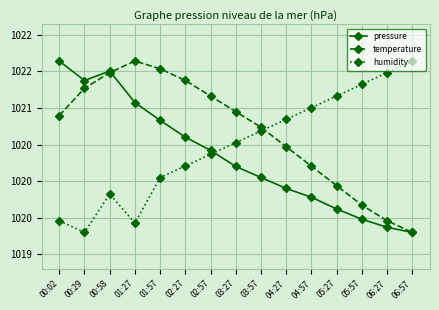

What are all the series names shown in the legend?

pressure, temperature, humidity